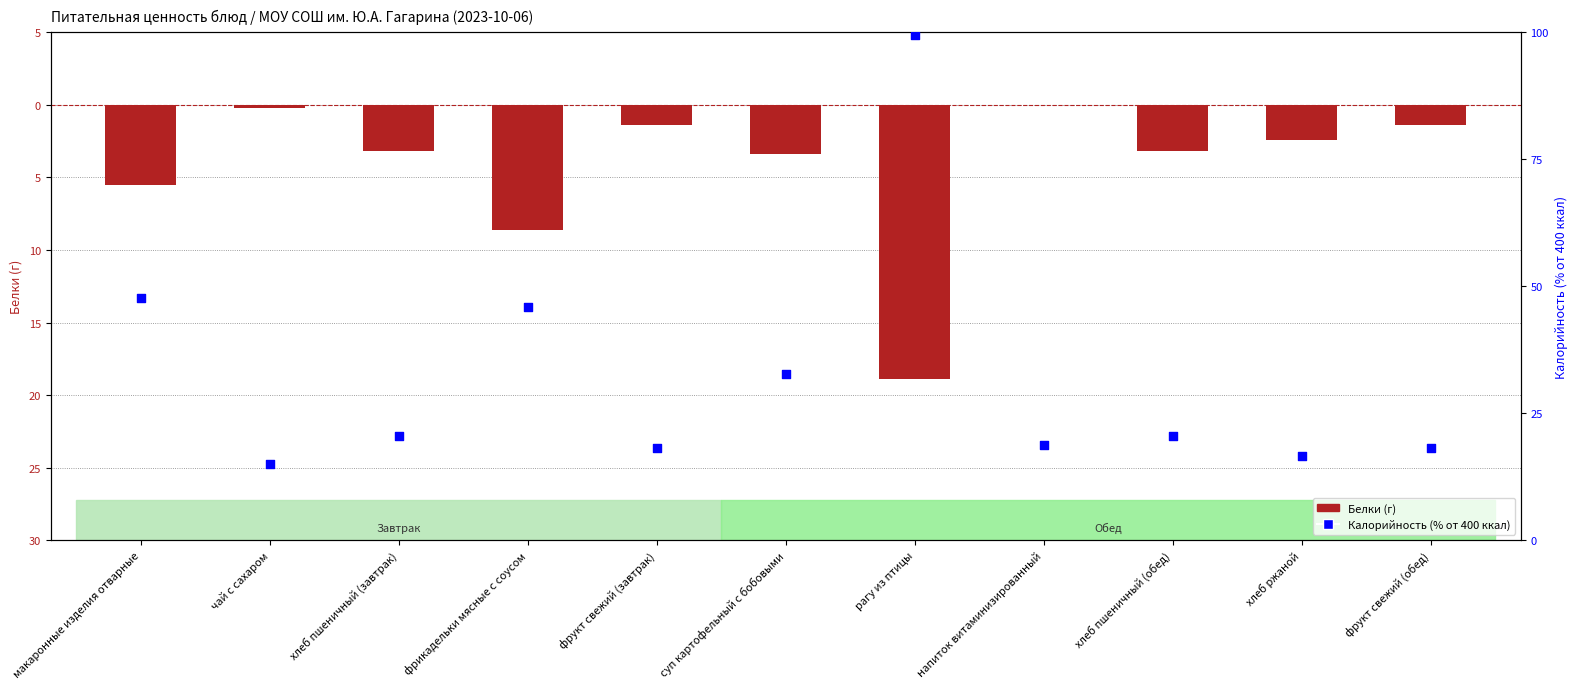

At how many categories does at least one series exceed 32?

4